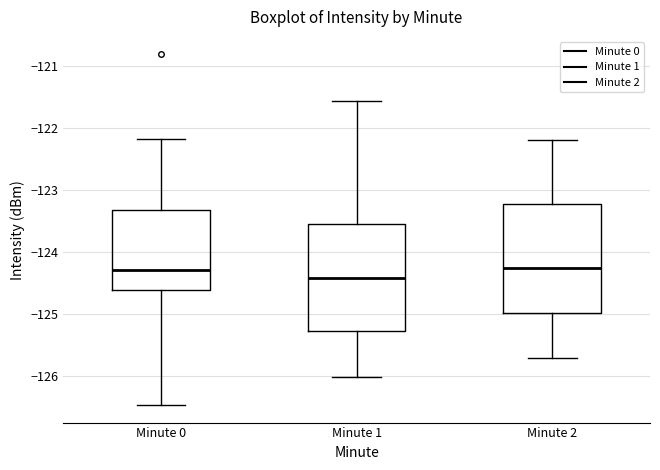

Reading left to right, transcribe this box plot: for each box, give where its median line is, the range the box spans, and where its two whiskers end, as read against the y-axis. The values are not printed on the chart, so give them approximately, as read against the axis.

Minute 0: median -124.3, box -124.6 to -123.3, whiskers -126.5 to -122.2
Minute 1: median -124.4, box -125.3 to -123.5, whiskers -126.0 to -121.6
Minute 2: median -124.2, box -125.0 to -123.2, whiskers -125.7 to -122.2